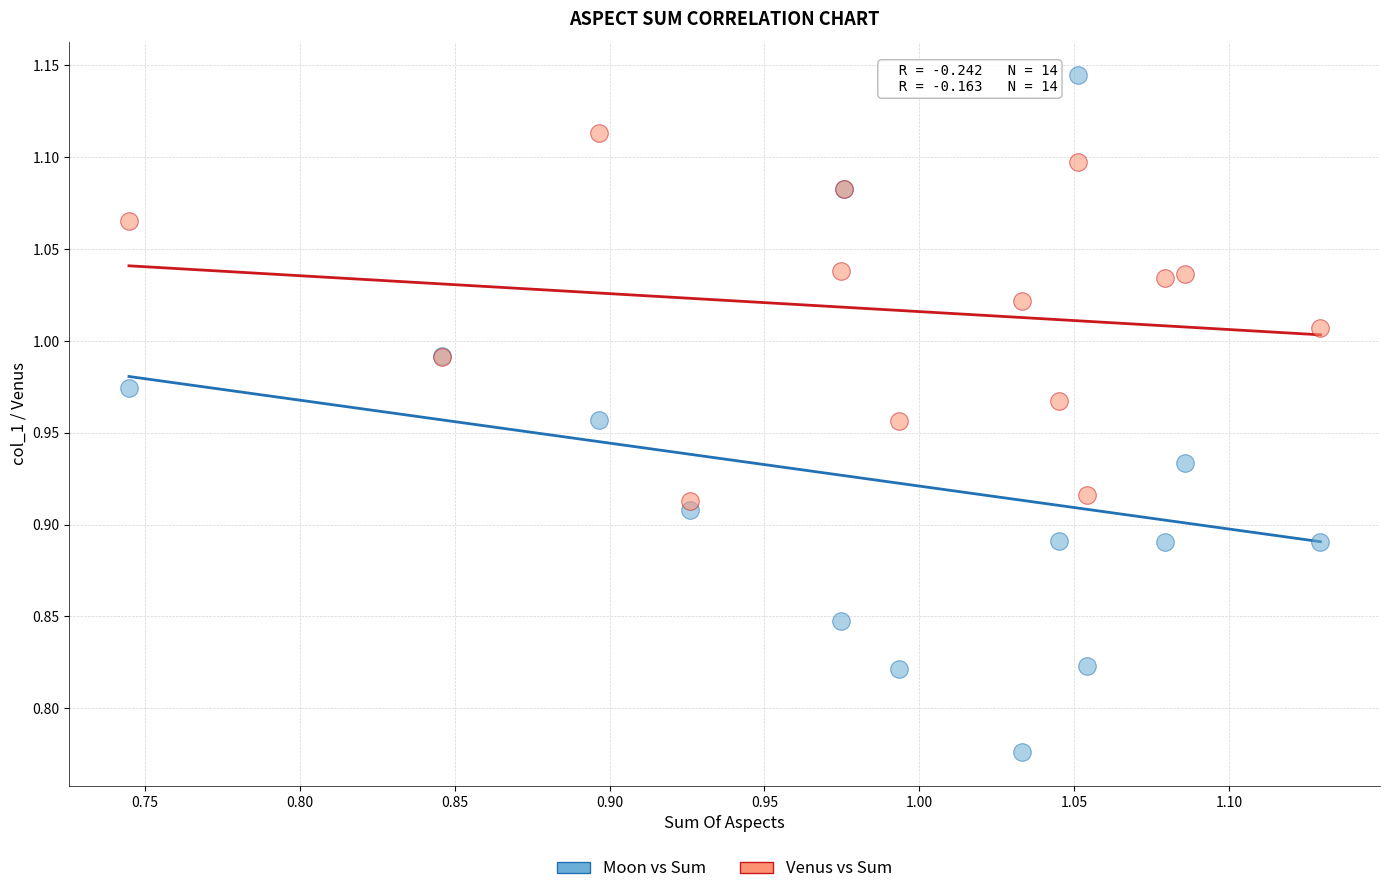

Which series has the largest Y range (max minus min)?

Moon vs Sum